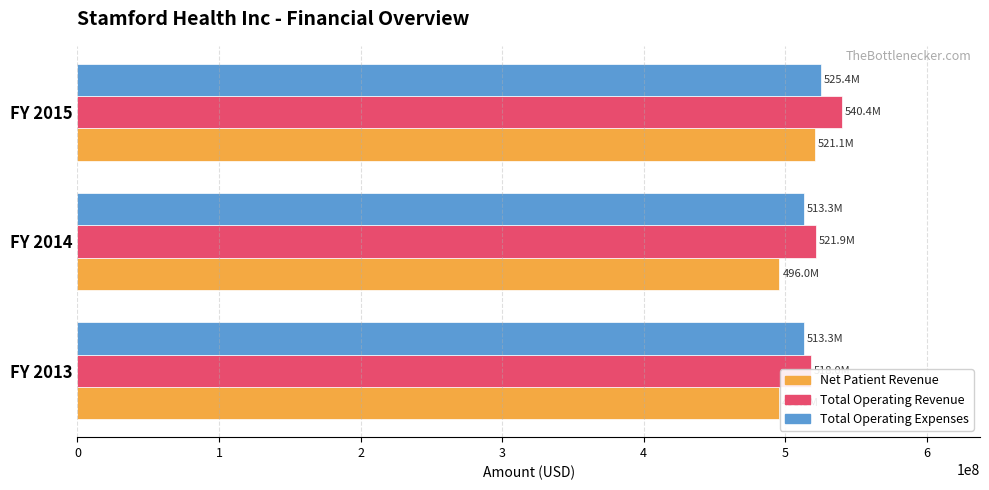

Rank the series by their maximum value, from highest to lowest.

Total Operating Revenue, Total Operating Expenses, Net Patient Revenue